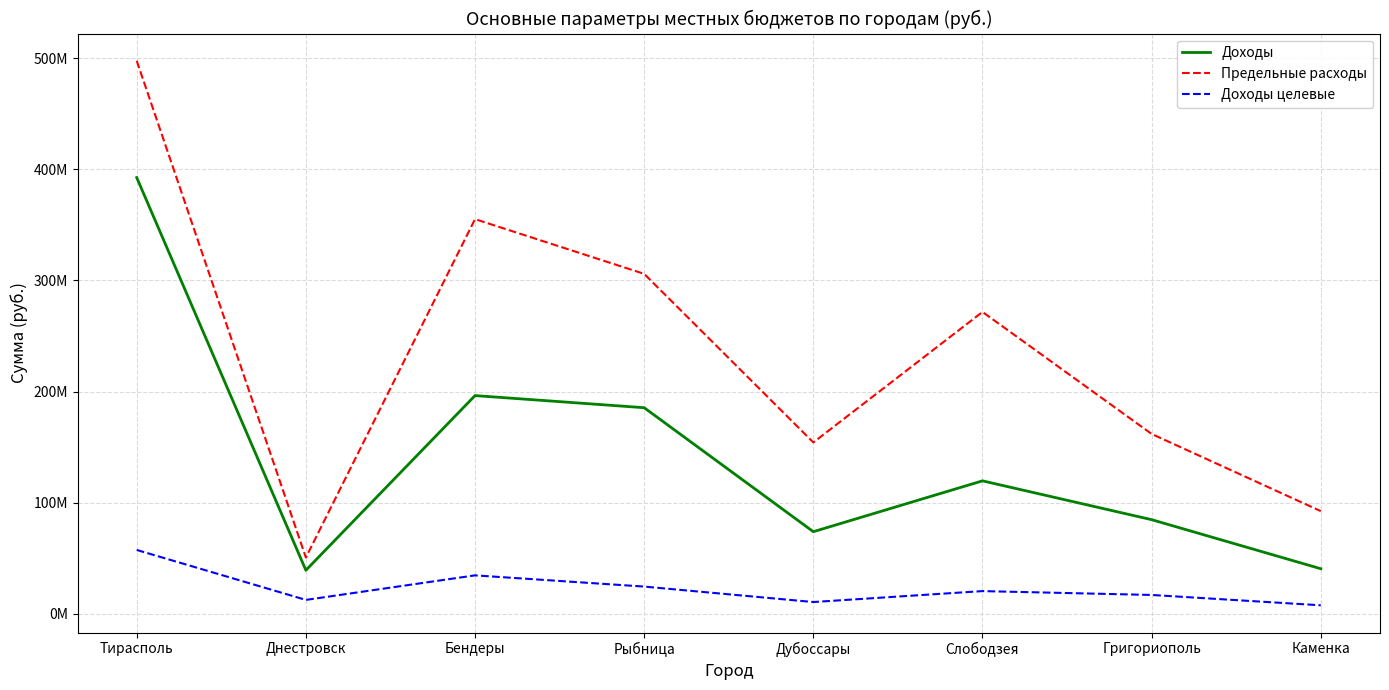

At which label does Доходы целевые first exceed 20446434?

Тирасполь